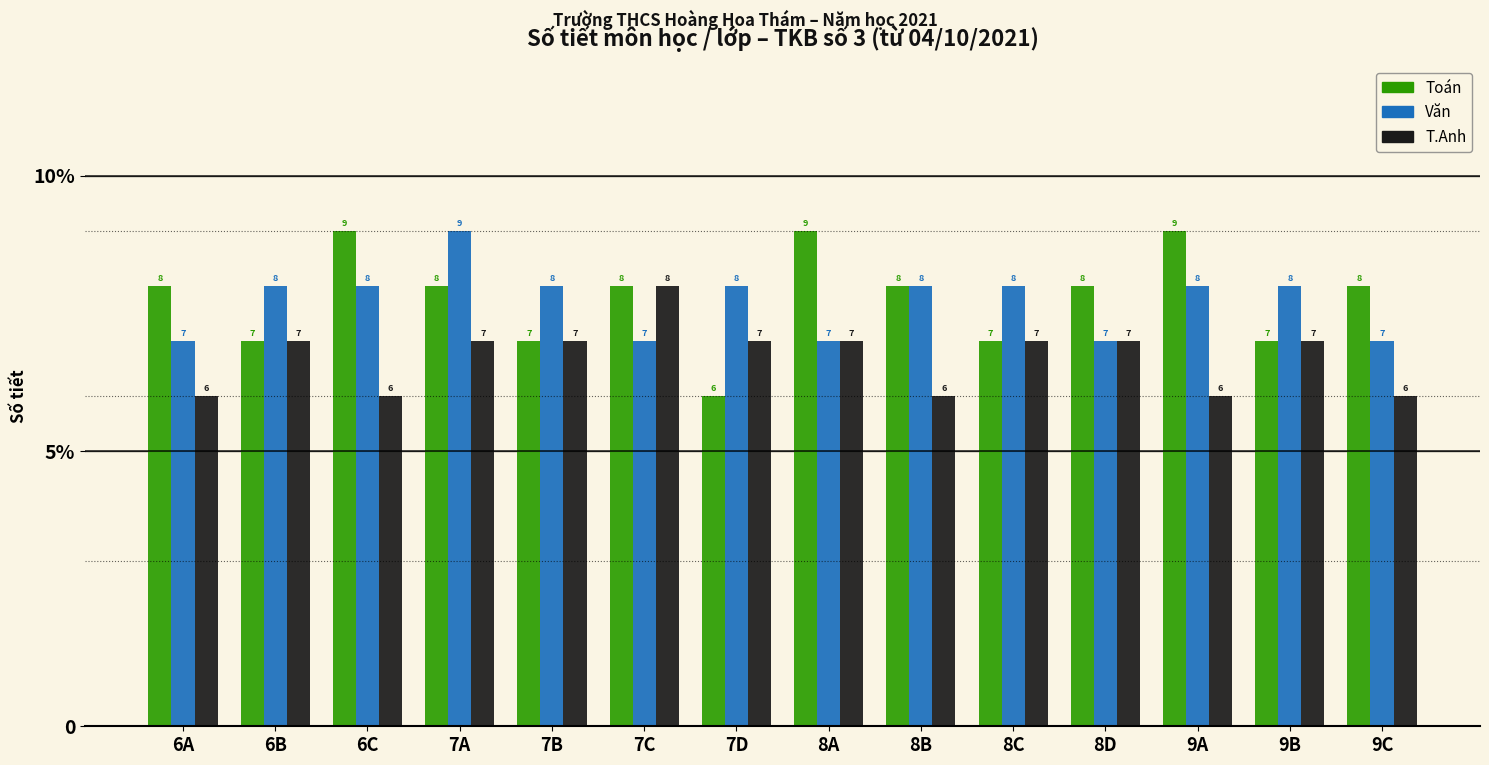

What is the maximum value shown in the chart?

9